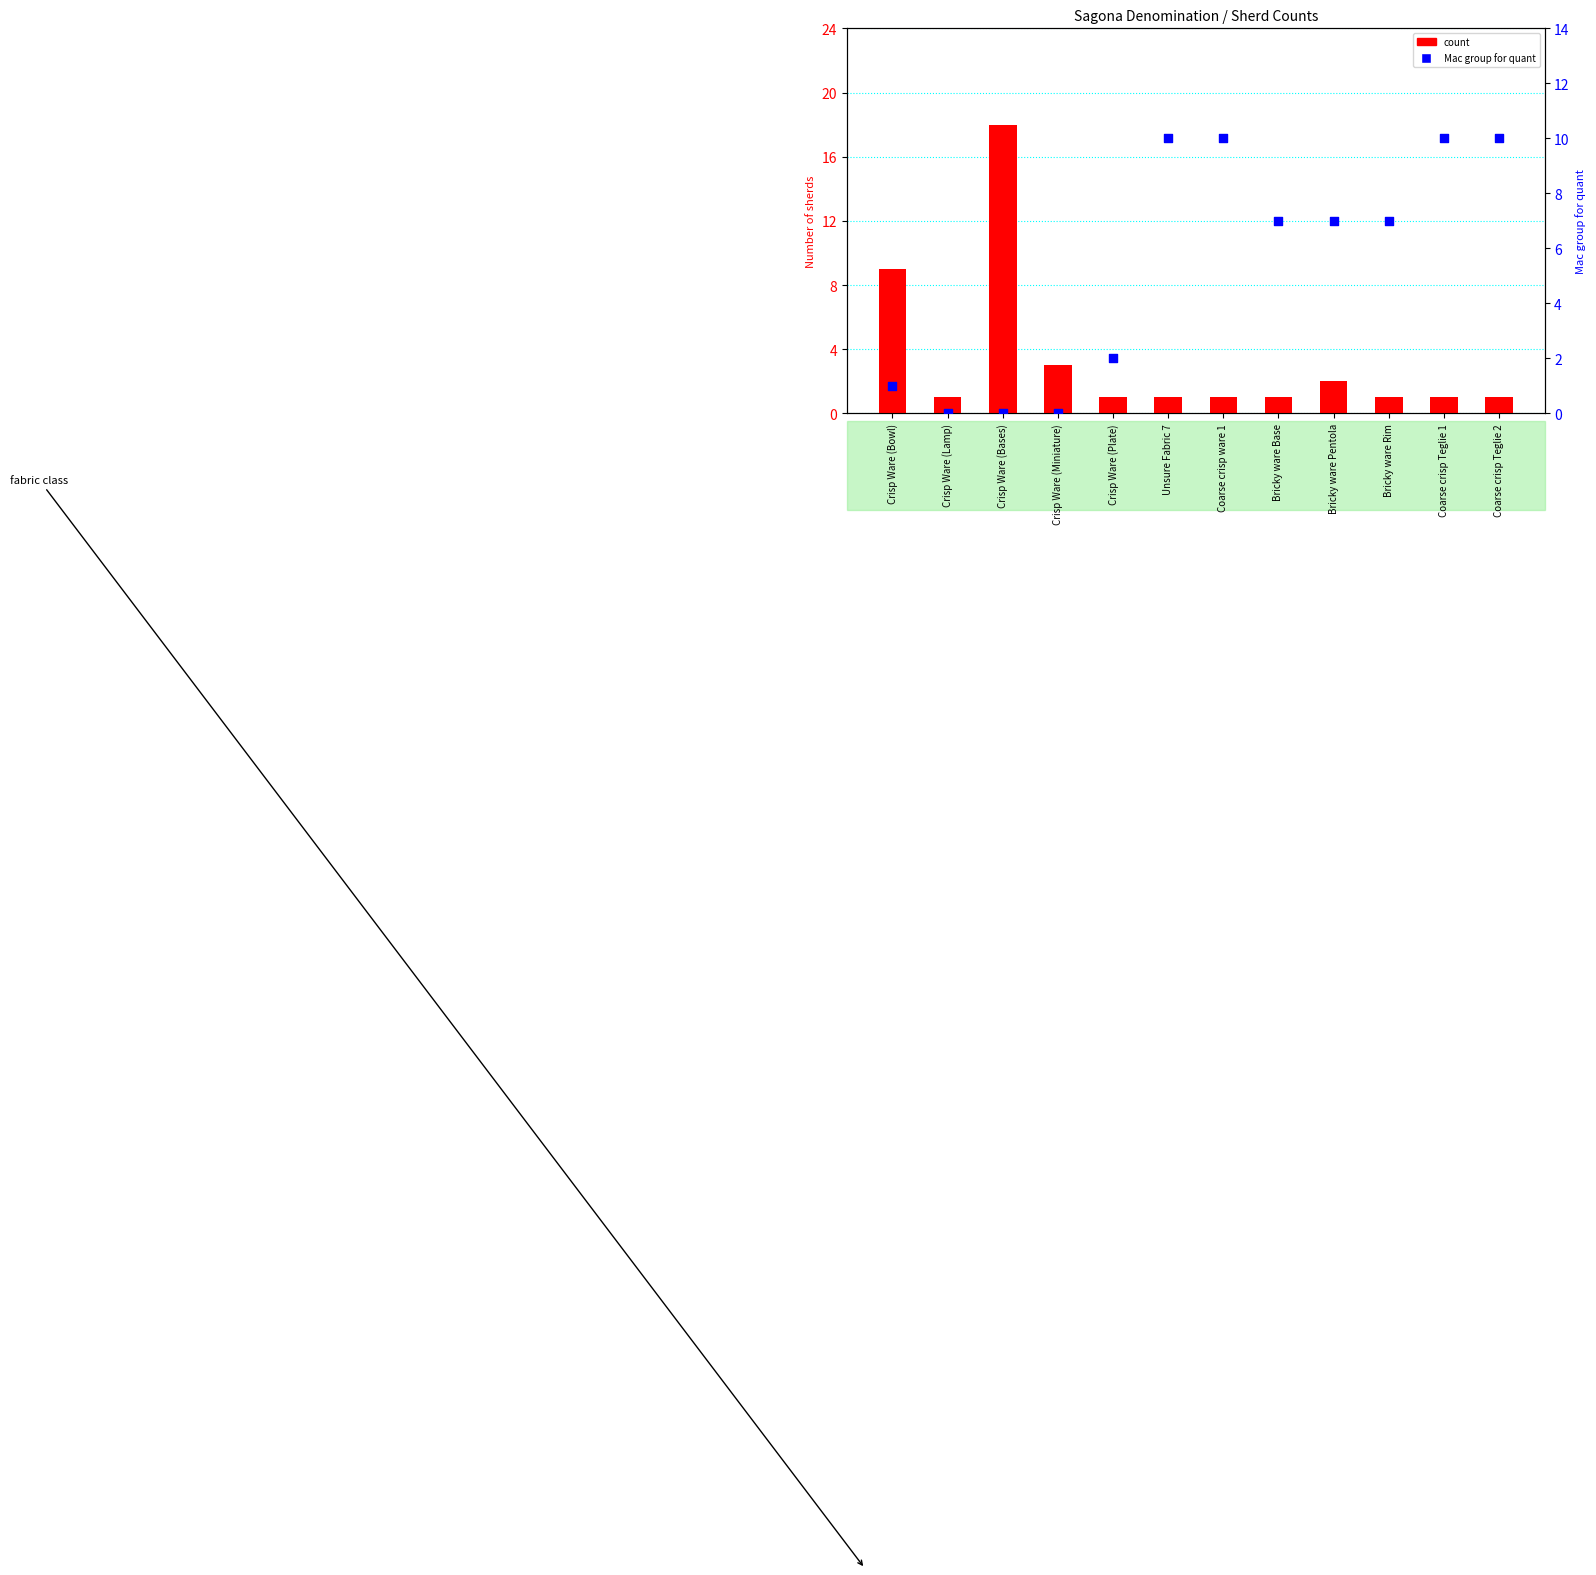

At how many categories does at least one series exceed 9?

5